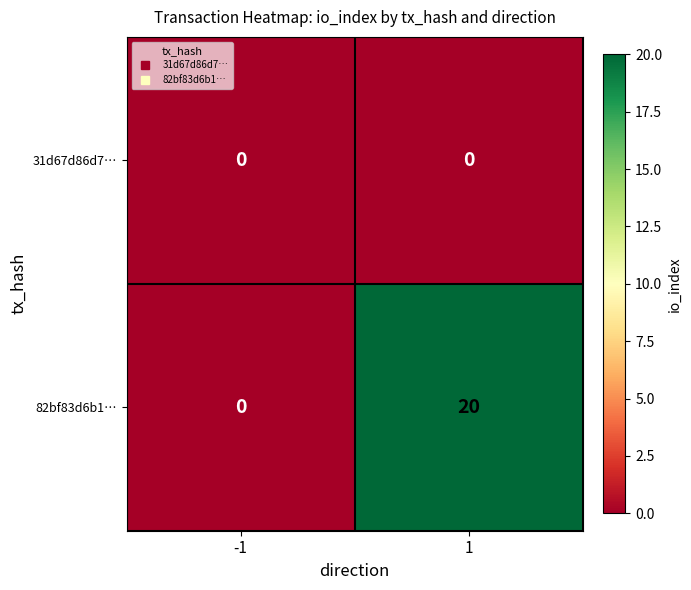

Which series changed the most between -1 and 1?

82bf83d6b1…